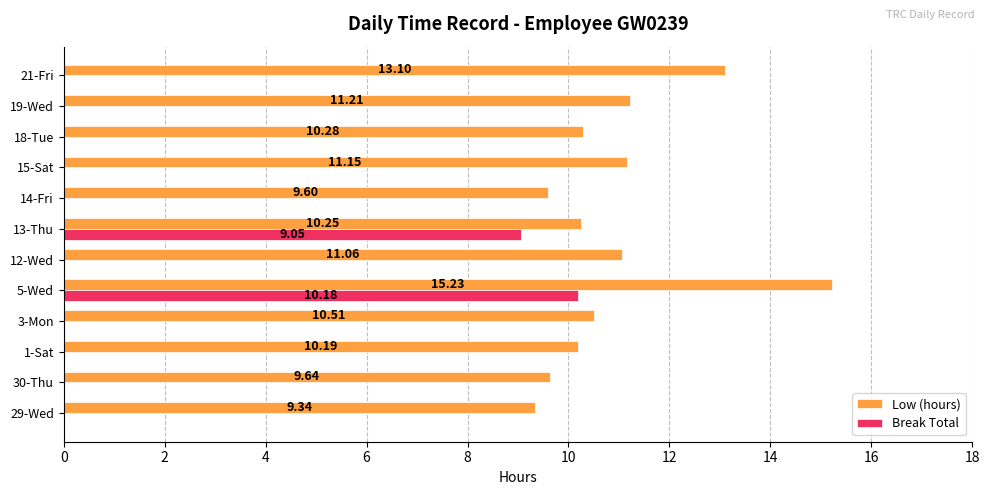

Which series changed the most between 30-Thu and 13-Thu?

Break Total